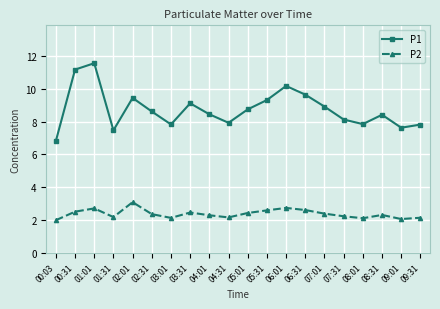

What is the spread (max minus min) of values at 03:31?

6.7